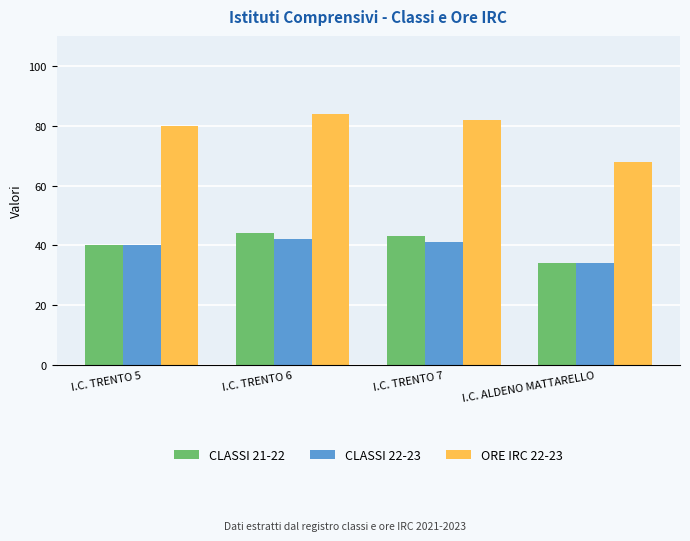

What position from the left is I.C. TRENTO 5?

1